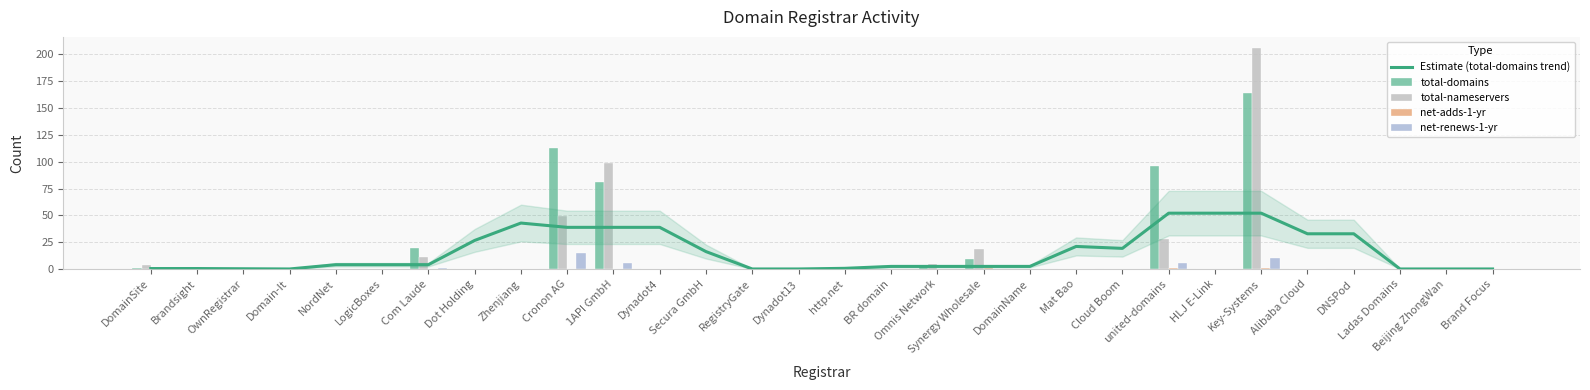

What is the label of the 11th bar from the right?

DomainName